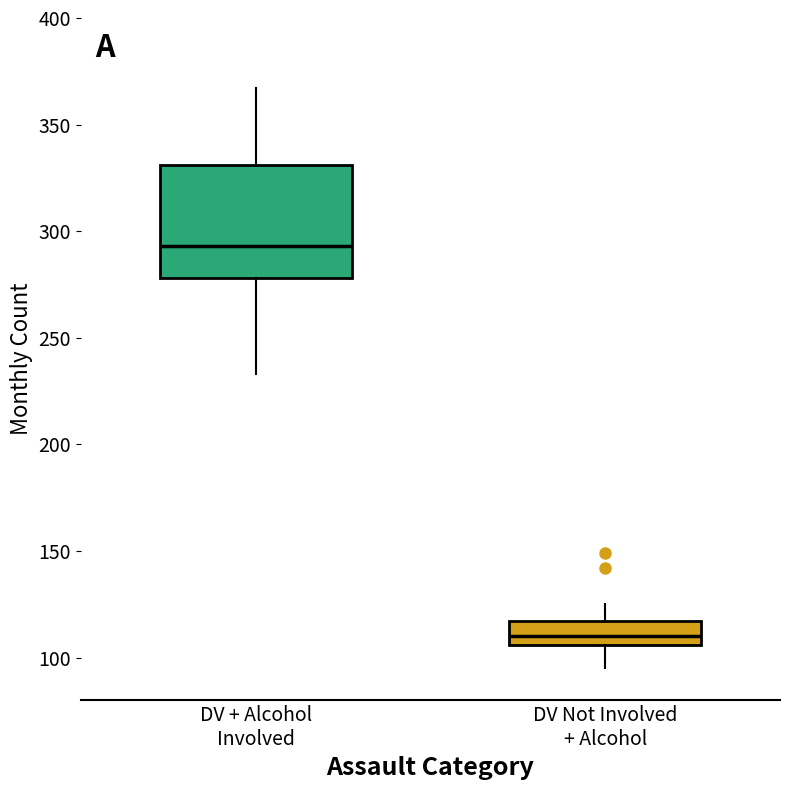

Where does the median line of the box for DV Not Involved + Alcohol sit on the y-axis? The values are not printed on the chart, so give them approximately, as read against the axis.

110